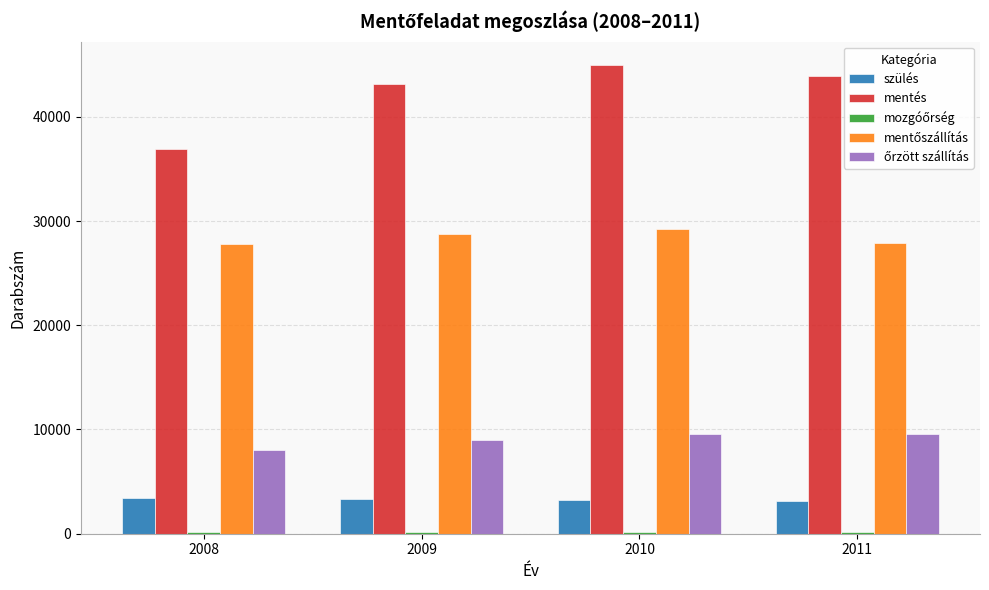

What is the maximum value shown in the chart?

44967